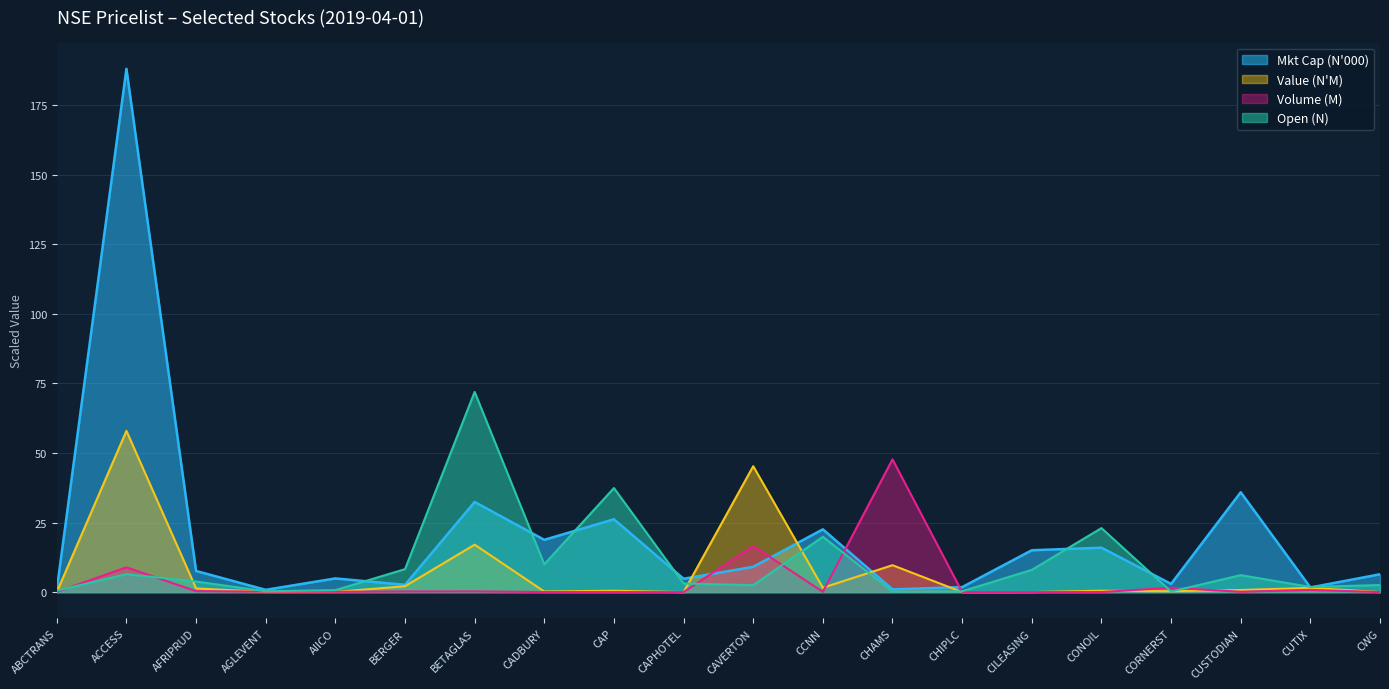

At which category is the sum across all series the highest?

ACCESS